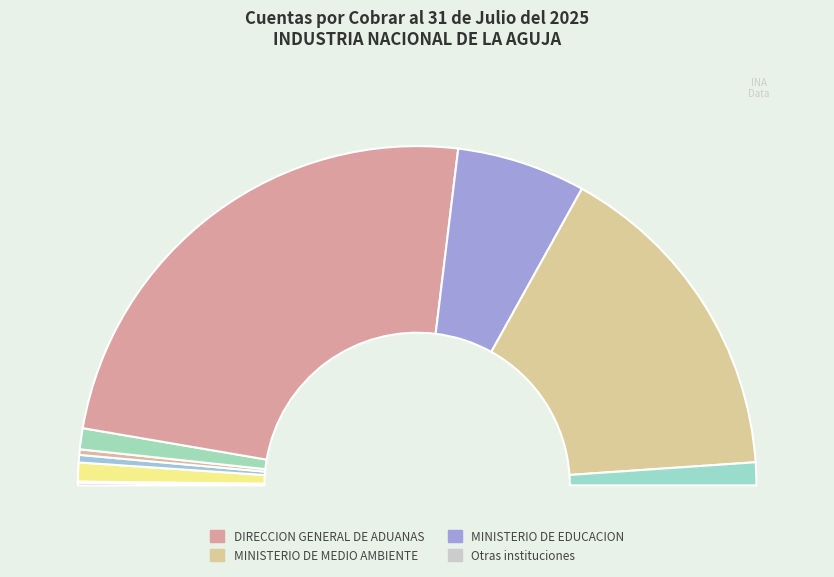

What is the total percentage of EMPRESA DE TRANSMISION ELECTRICA and MINISTERIO DE EDUCACION?

14.3%